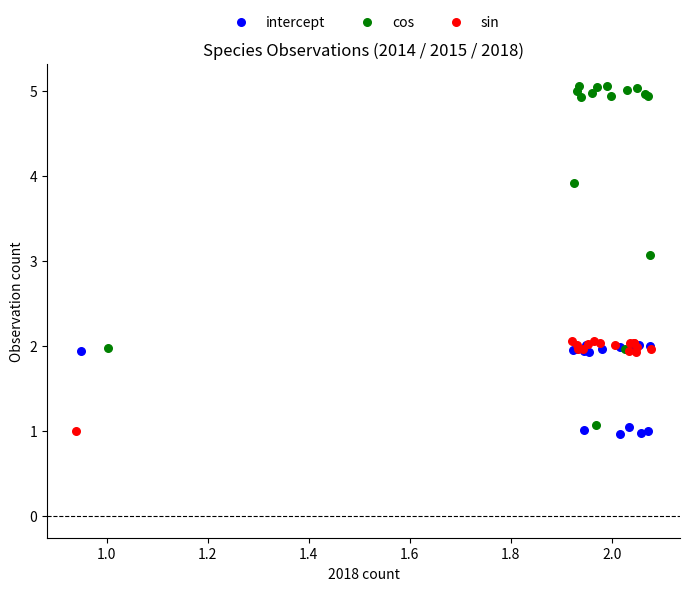

Which series has the largest Y range (max minus min)?

cos